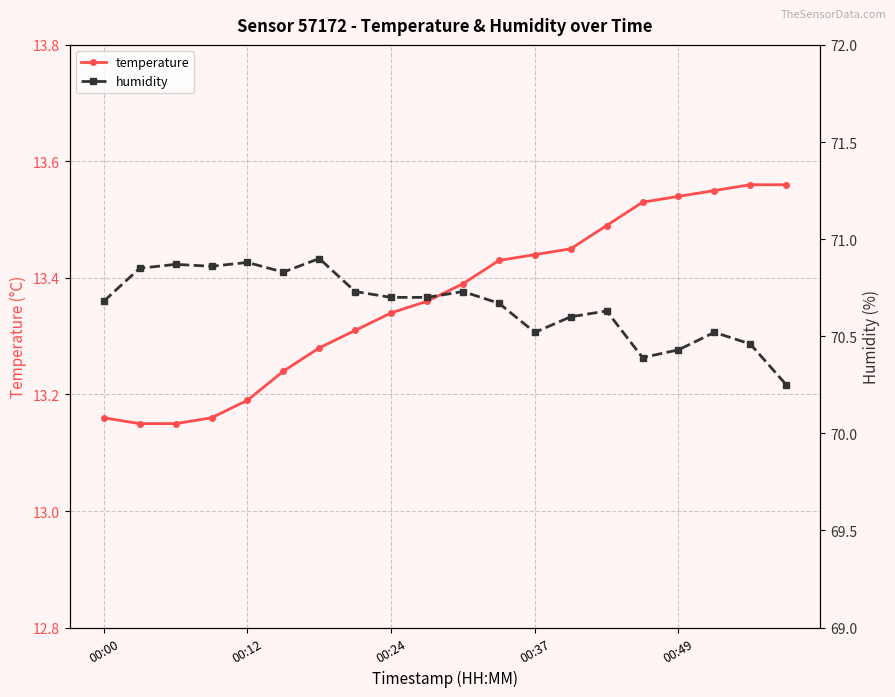

Where is humidity nearest to the value 70?

19